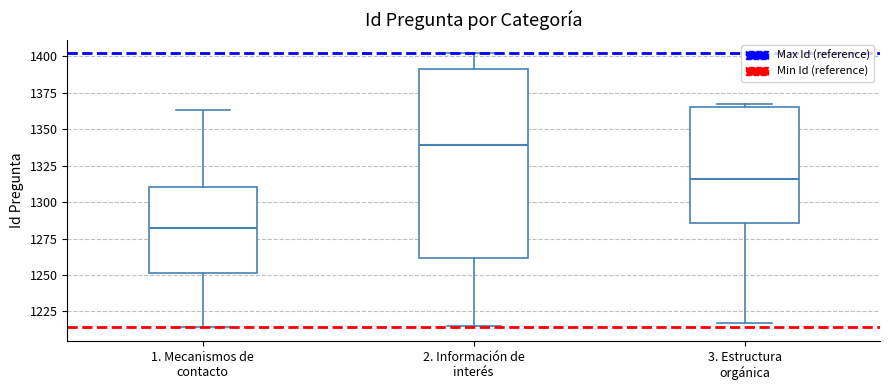

Reading left to right, read every box against the y-axis: the position of its median line, the range the box covers, and the ends of its whiskers. The values are not printed on the chart, so give them approximately, as read against the axis.

1. Mecanismos de contacto: median 1280, box 1250 to 1310, whiskers 1215 to 1365
2. Información de interés: median 1340, box 1260 to 1390, whiskers 1215 to 1400
3. Estructura orgánica: median 1315, box 1285 to 1365, whiskers 1215 to 1365 (just above the box's upper edge)